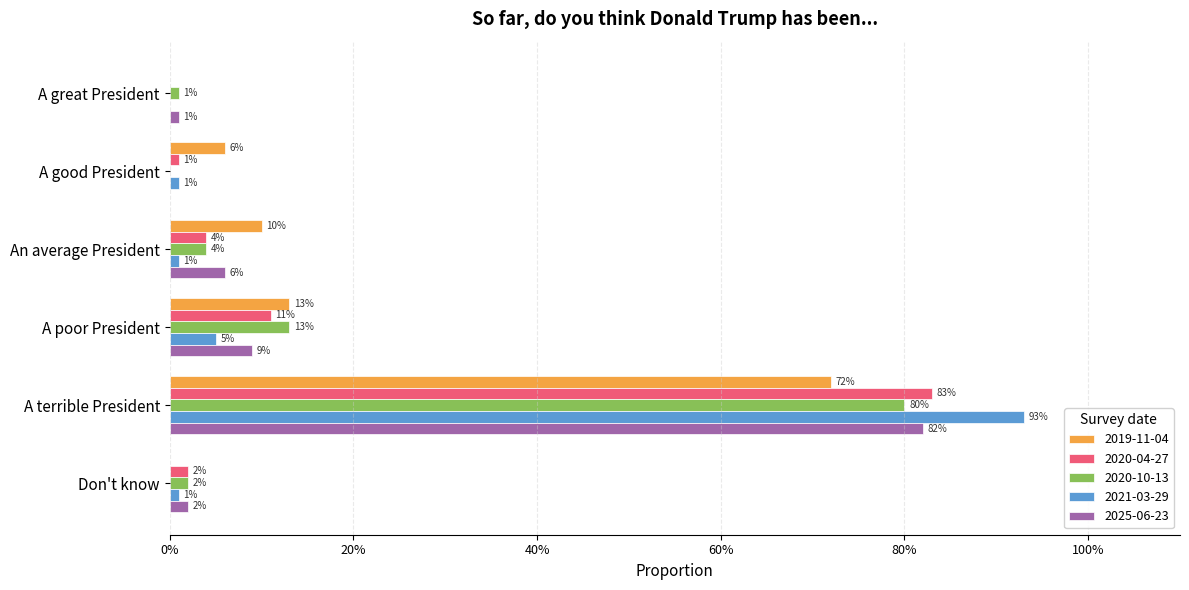

At An average President, list the series in order from smallest to largest.

2021-03-29, 2020-04-27, 2020-10-13, 2025-06-23, 2019-11-04